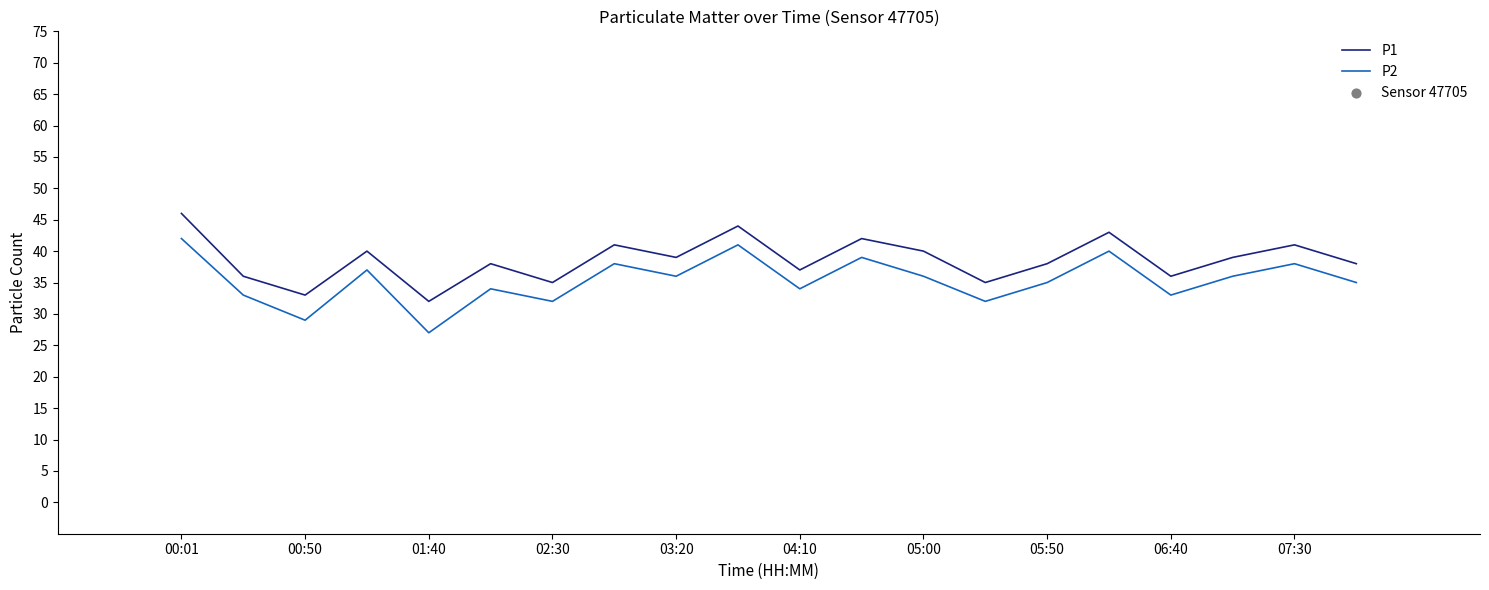

Which series has the largest total across all categories?

P1